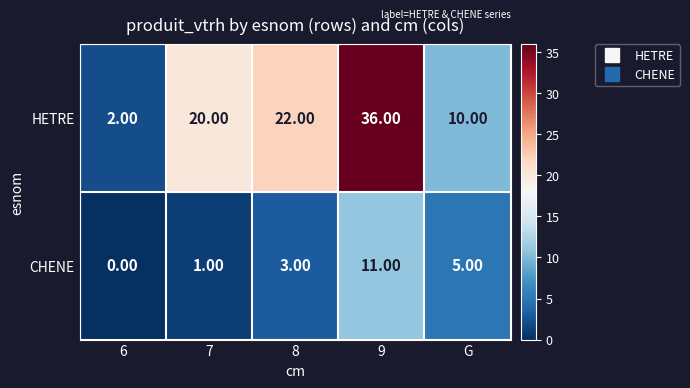

List the series in order of their peak value, lowest first.

CHENE, HETRE